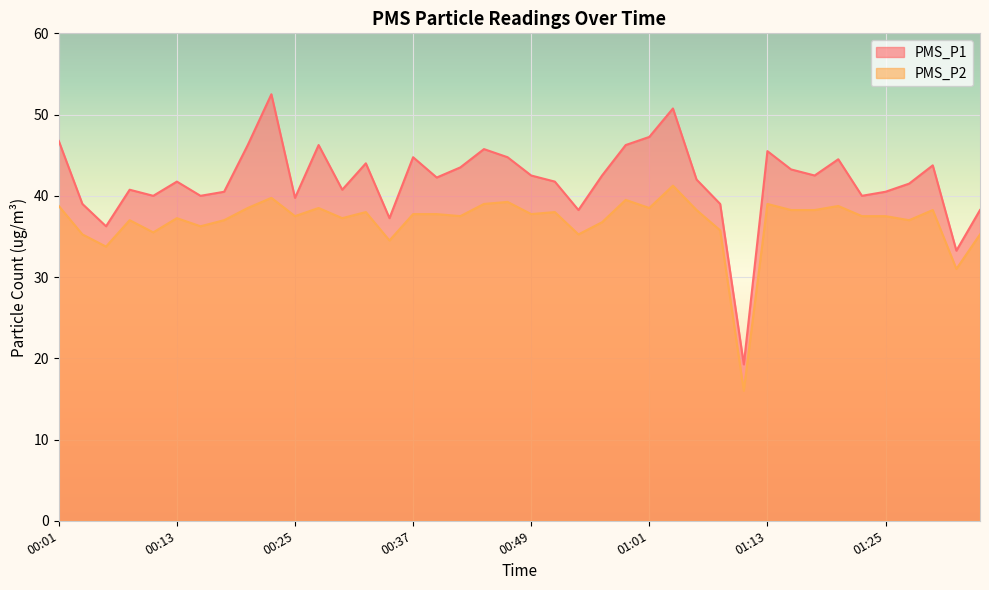

What is the difference between the highest and lowest values at 00:30?

3.5